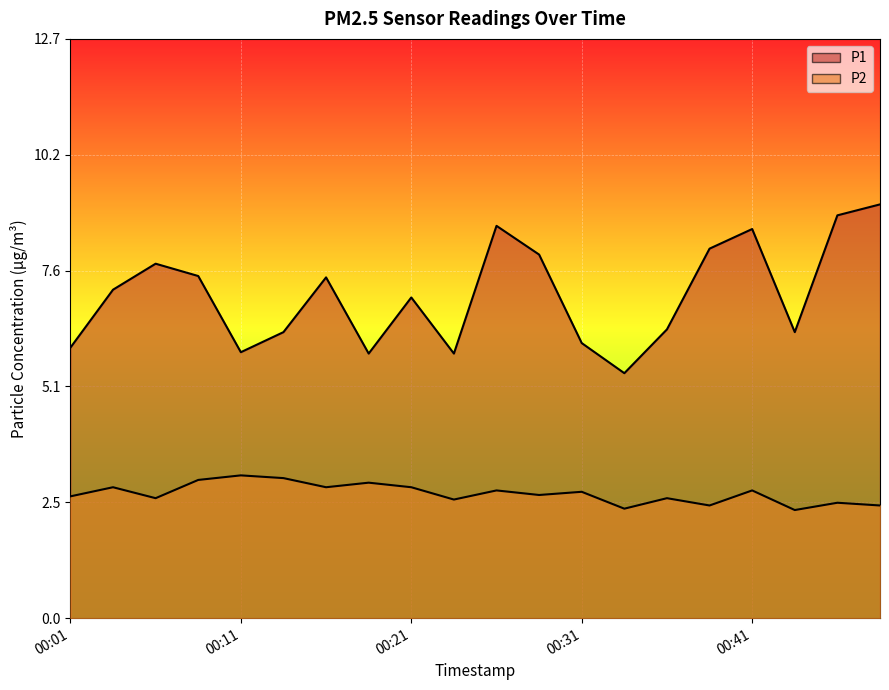

At how many categories does at least one series exceed 8?

5